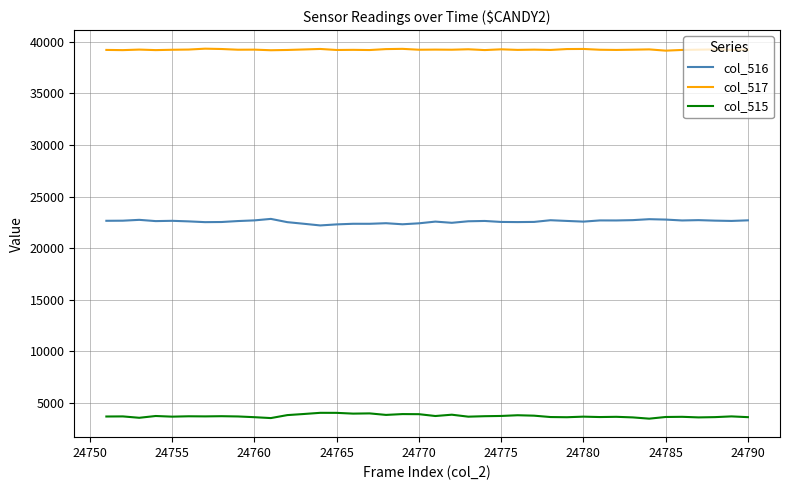

What is the lowest value of the col_515 series?

3452